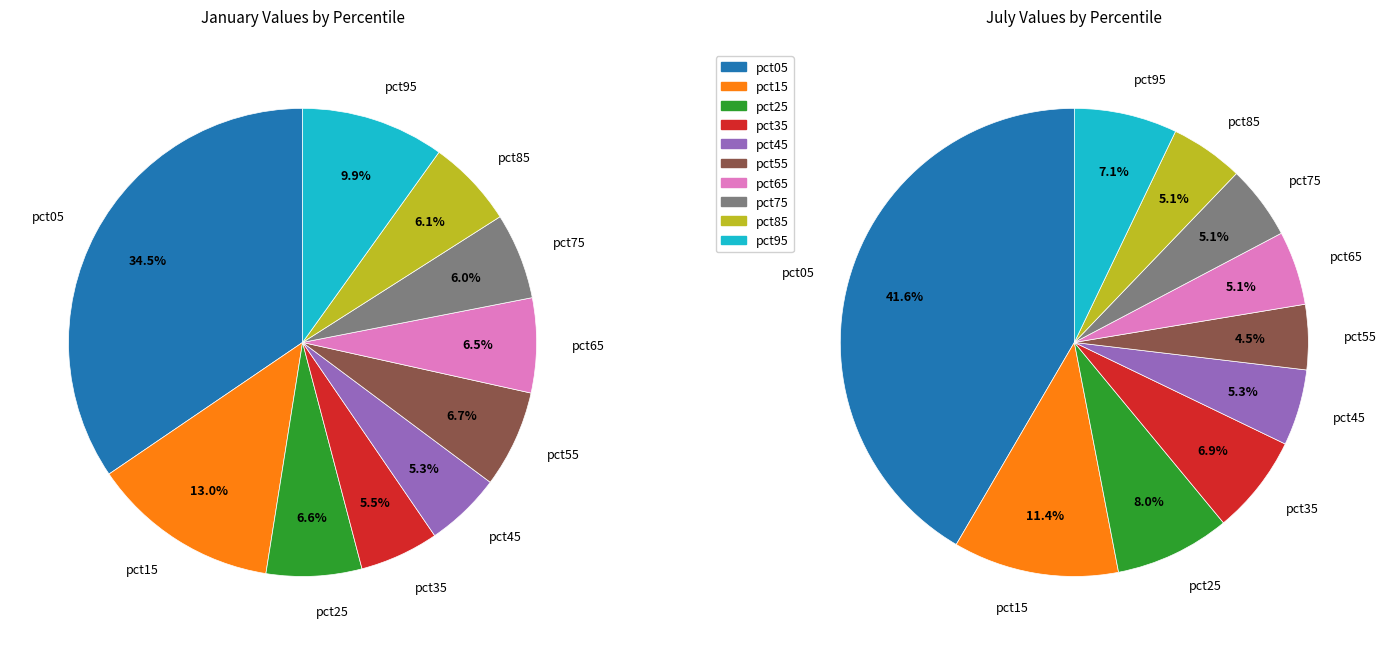

True or false: 3 accounts for 13% of the total.

False